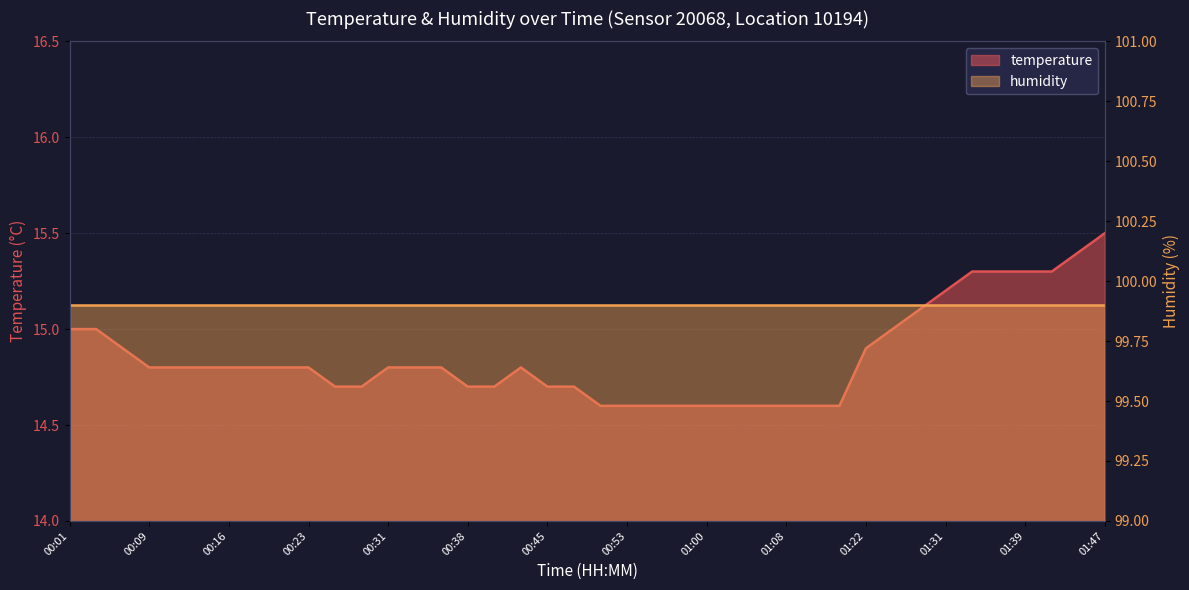

List the labels in order of value, largest first.

01:47, 01:44, 01:34, 01:36, 01:39, 01:41, 01:31, 01:28, 00:01, 00:04, 01:25, 00:06, 01:22, 00:09, 00:11, 00:14, 00:16, 00:19, 00:21, 00:23, 00:31, 00:33, 00:36, 00:43, 00:26, 00:28, 00:38, 00:41, 00:45, 00:48, 00:50, 00:53, 00:55, 00:58, 01:00, 01:03, 01:05, 01:08, 01:10, 01:13